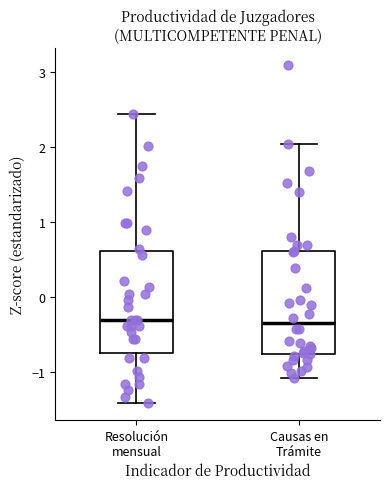

Where is the lower edge of the box for Resolución mensual on the y-axis? The values are not printed on the chart, so give them approximately, as read against the axis.

-0.7